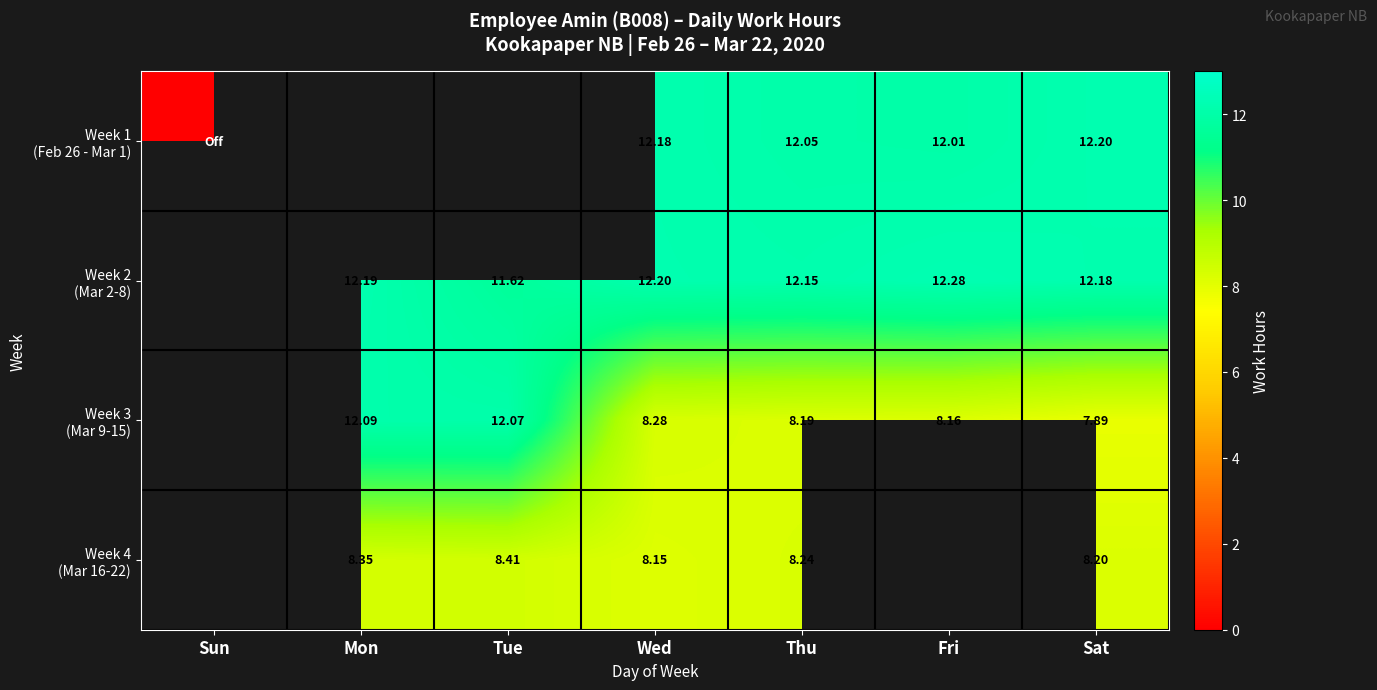

How many values in Week 3 (Mar 9-15) are above zero?

6